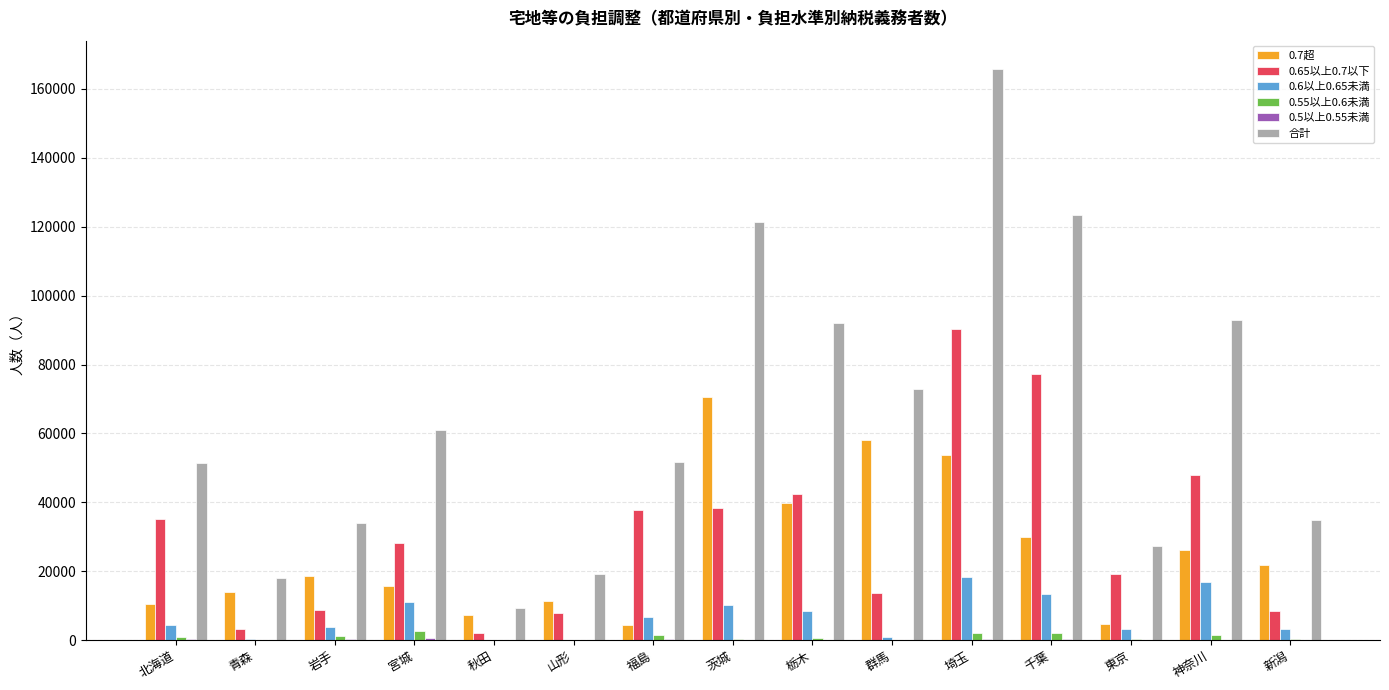

What is the difference between the 0.6以上0.65未満 values at 埼玉 and 北海道?

13848